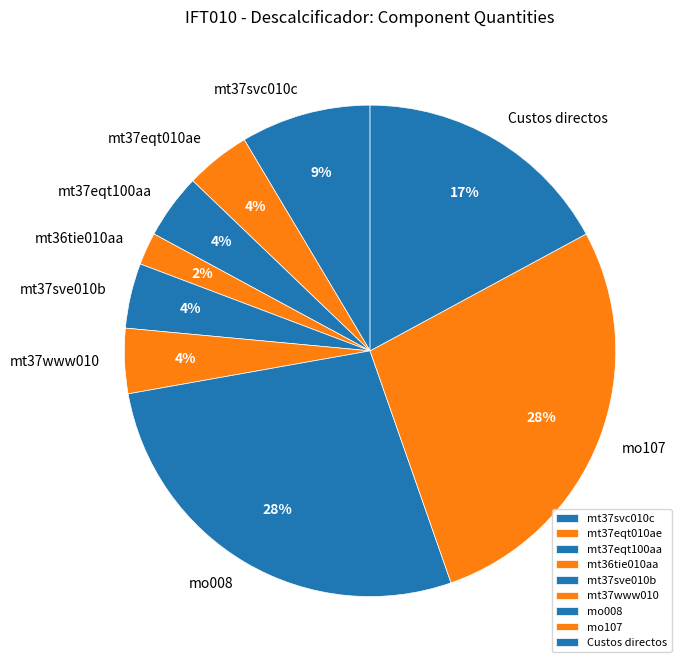

The mt37eqt010ae slice represents 4% of the pie. True or false?

True